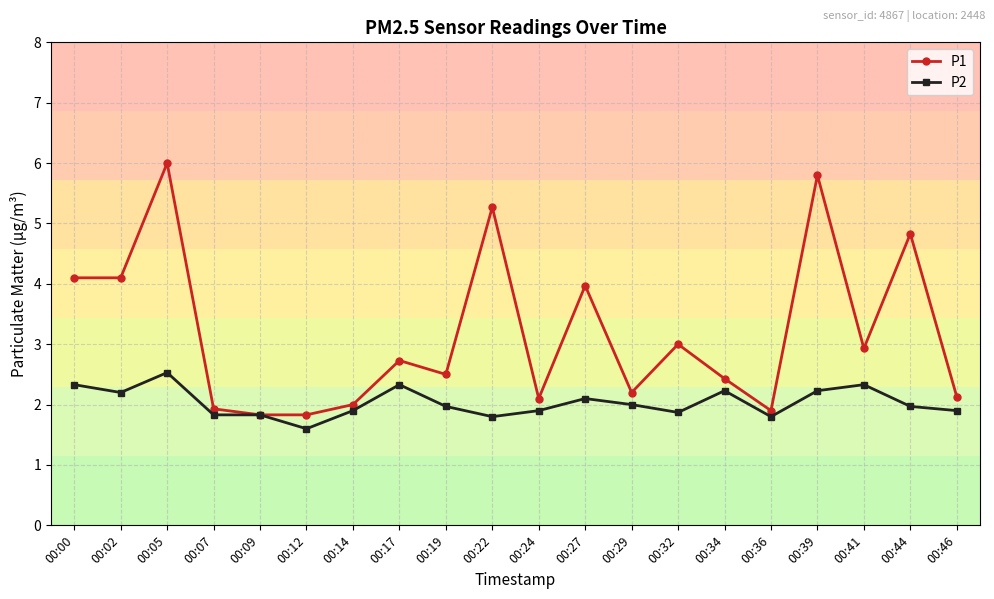

What is the value of the P1 point at the 5th from the left?

1.8